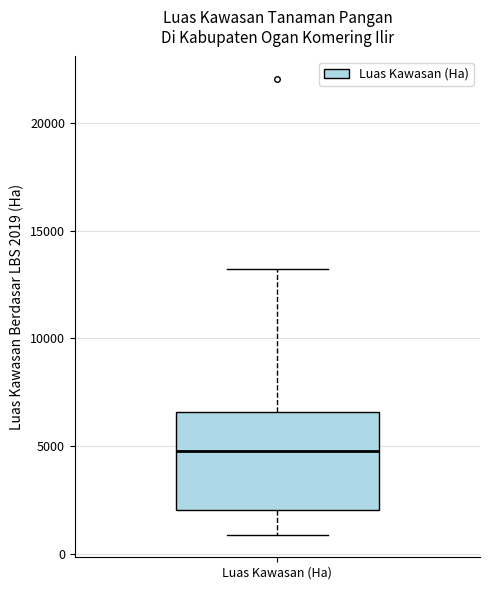

Transcribe this box plot: give where the median line is, the range the box spans, and where the two whiskers end, as read against the y-axis. The values are not printed on the chart, so give them approximately, as read against the axis.

median 5000, box 2000 to 6500, whiskers 1000 to 13000